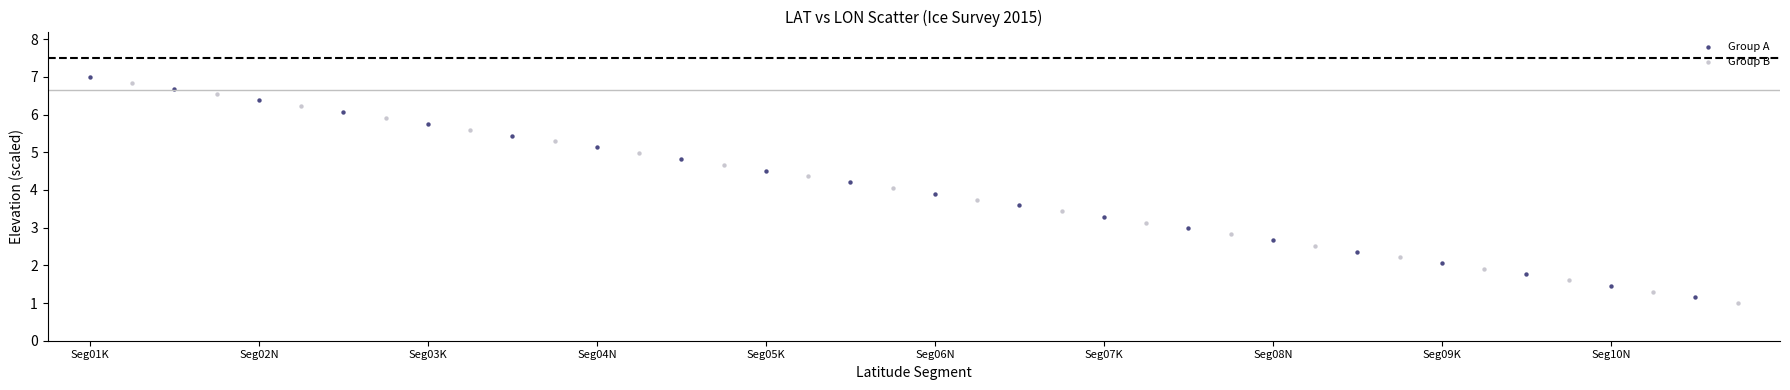

Which series contains the highest Y value?

Group A